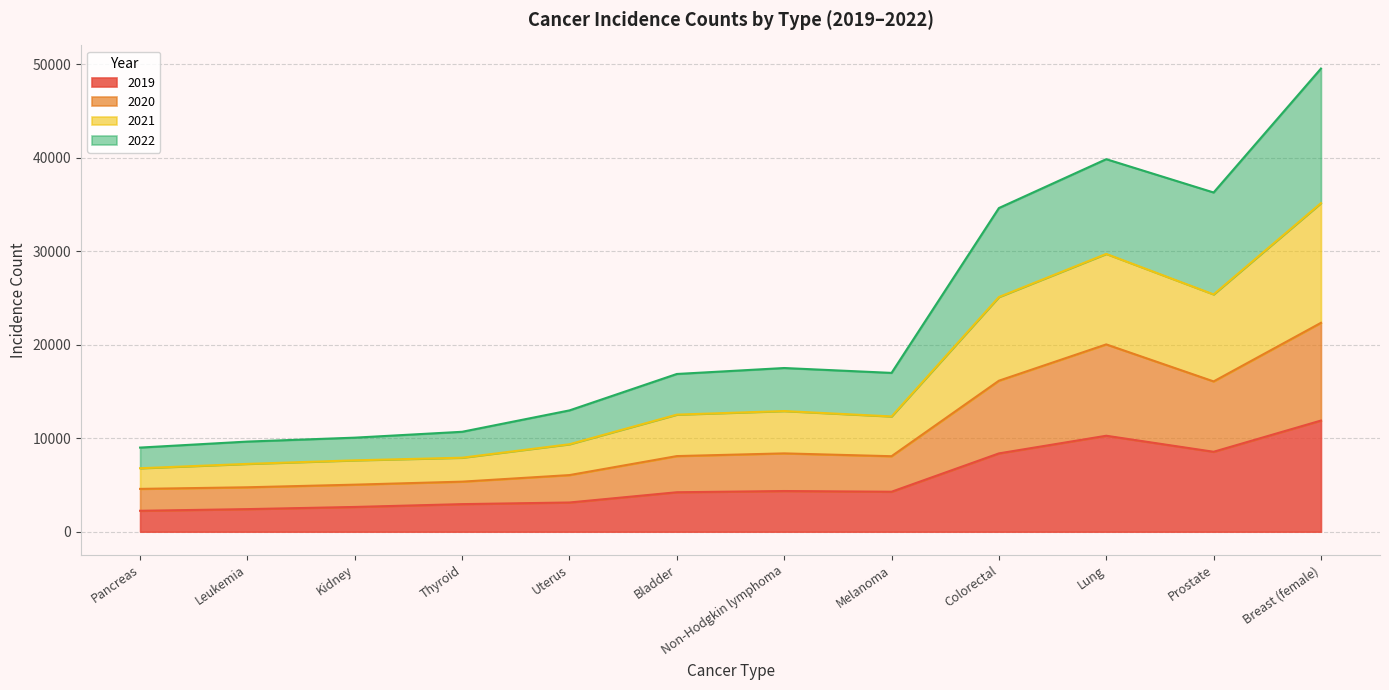

What is the total value across all series at Pancreas?

8994